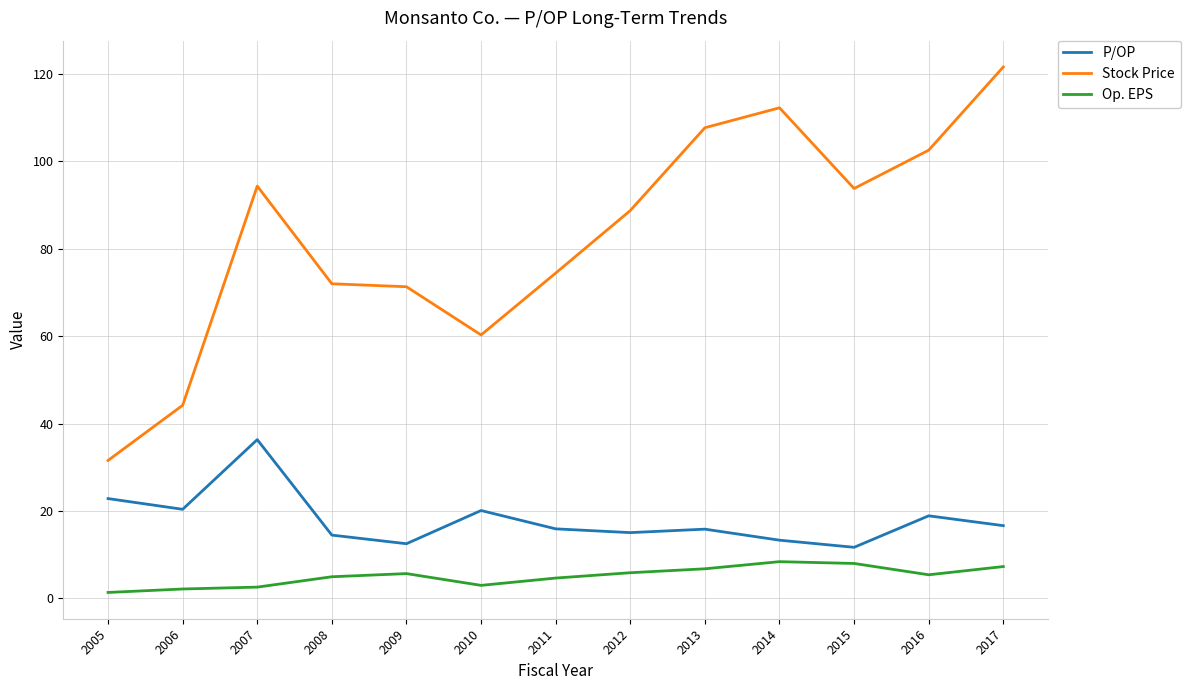

At which category does P/OP reach its first local valley?

2006